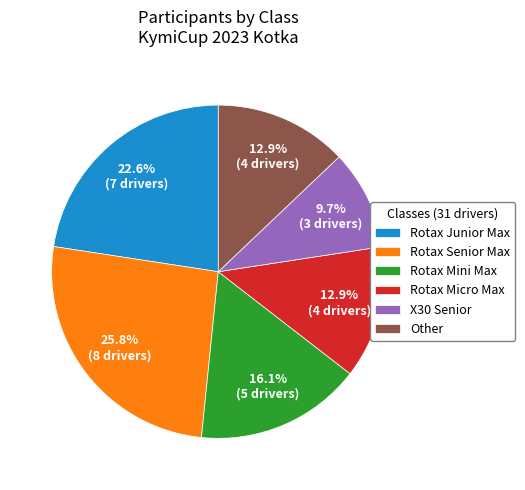

To the nearest percent, what portion does Rotax Mini Max represent?

16%